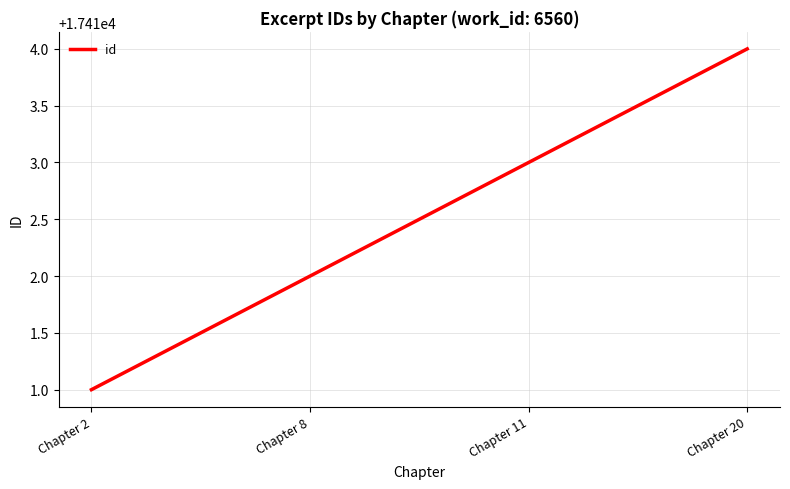

Approximately how many times larger is the value at Chapter 8 compared to Chapter 11?

1.0